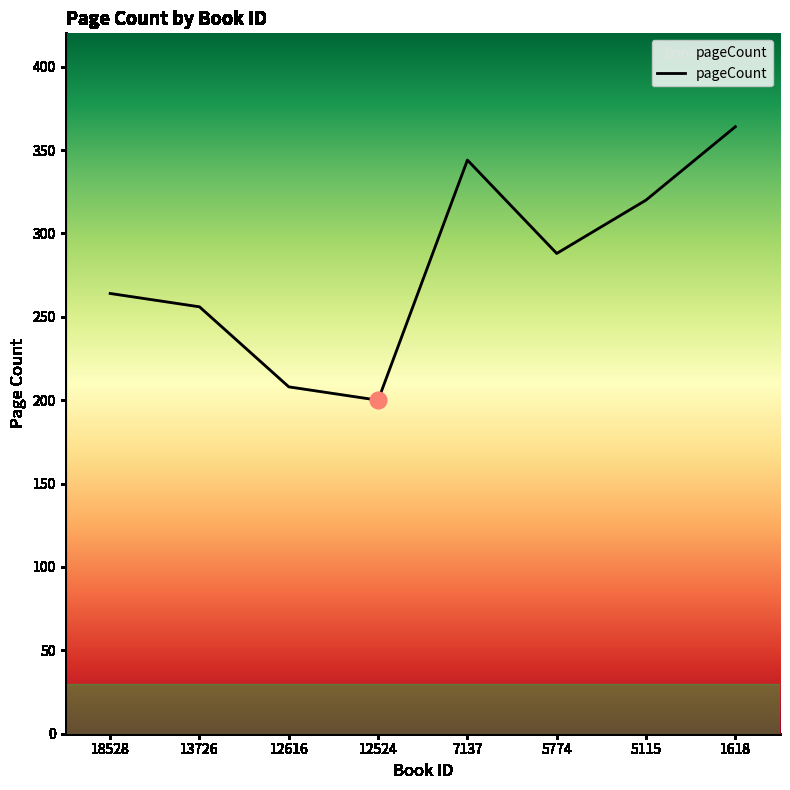

List the labels in order of value, smallest first.

12524, 12616, 13726, 18528, 5774, 5115, 7137, 1618